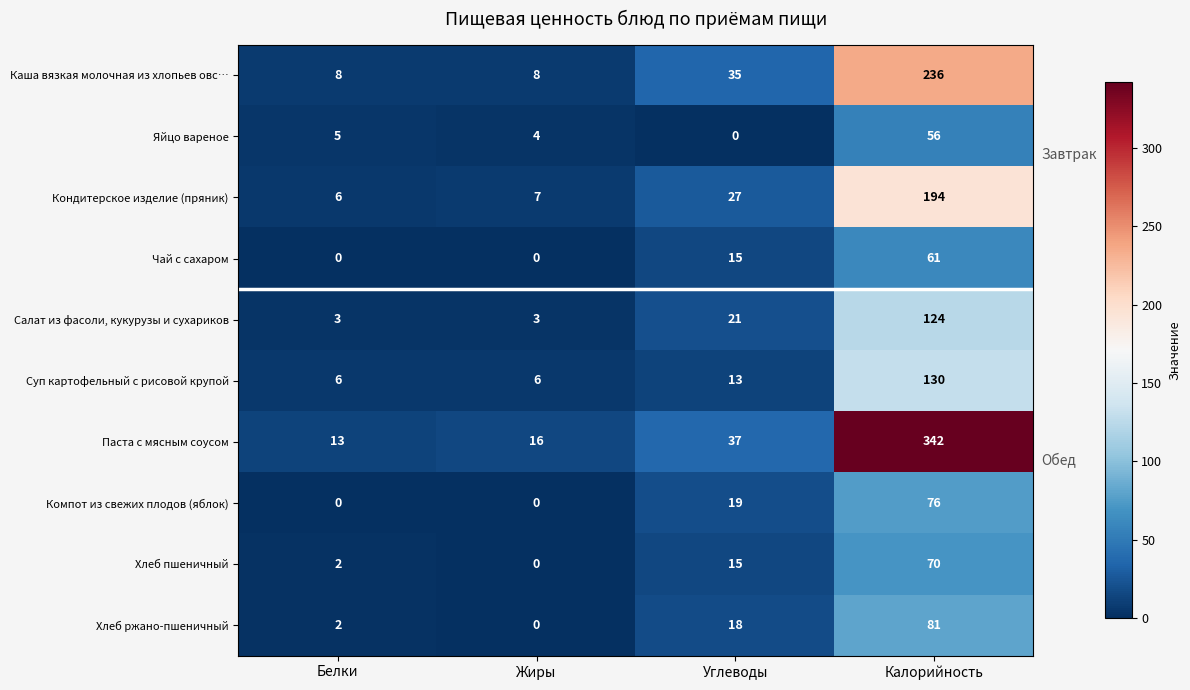

What is the maximum value for Компот из свежих плодов (яблок)?

76